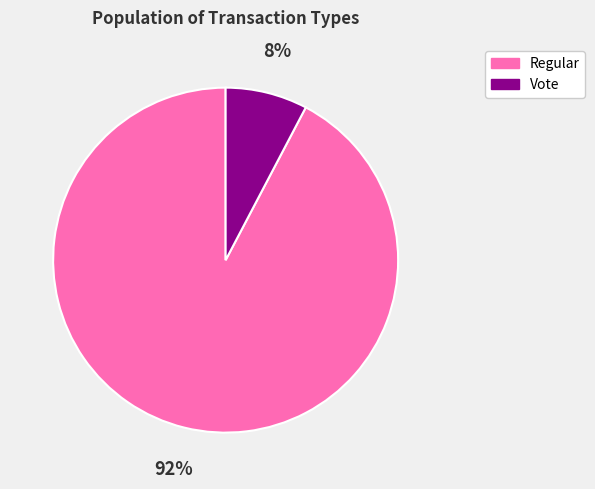

To the nearest percent, what is the average slice percentage?

50%